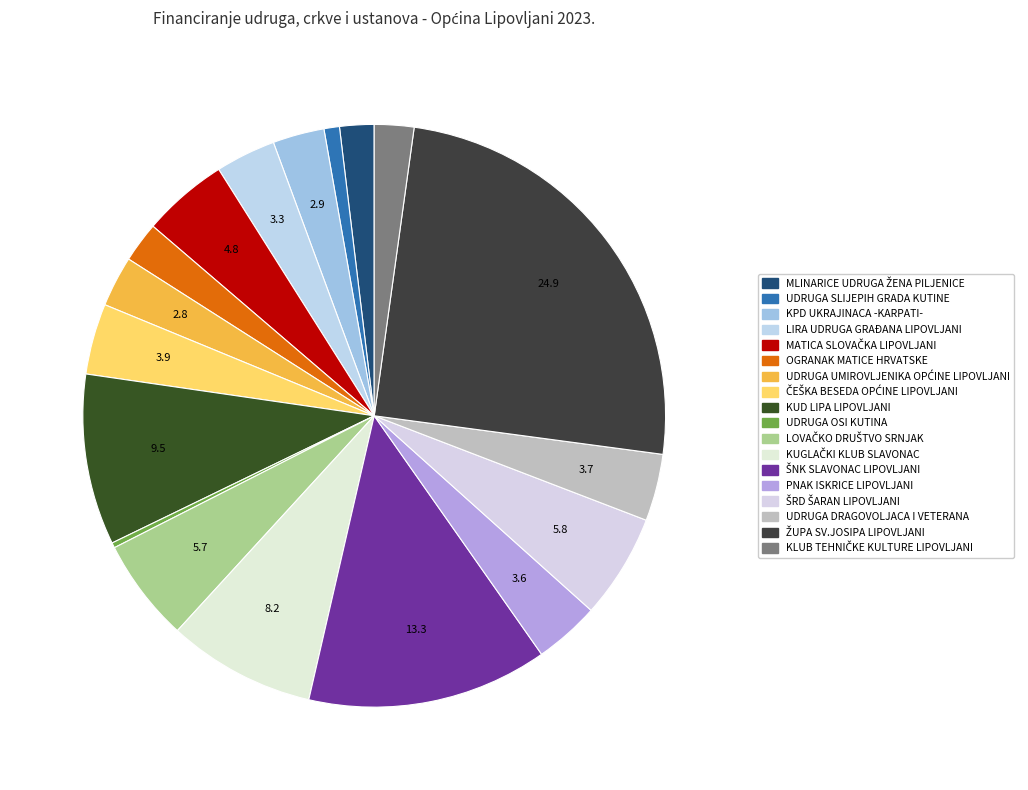

What is the largest slice in the pie chart?

ŽUPA SV.JOSIPA LIPOVLJANI